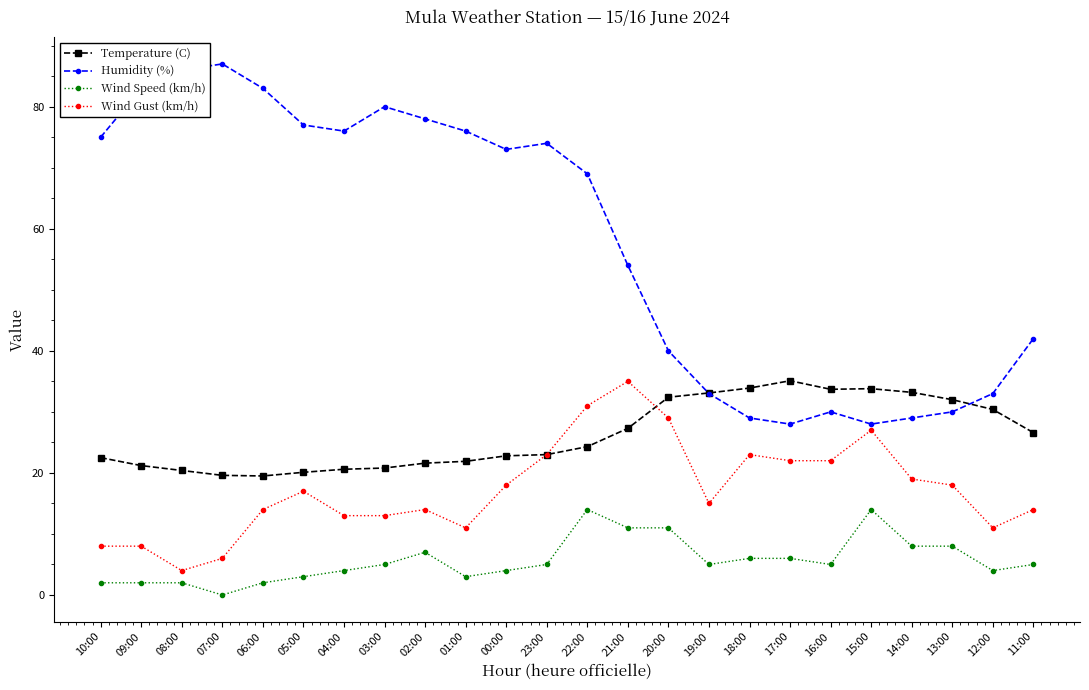

How many series are shown in this chart?

4